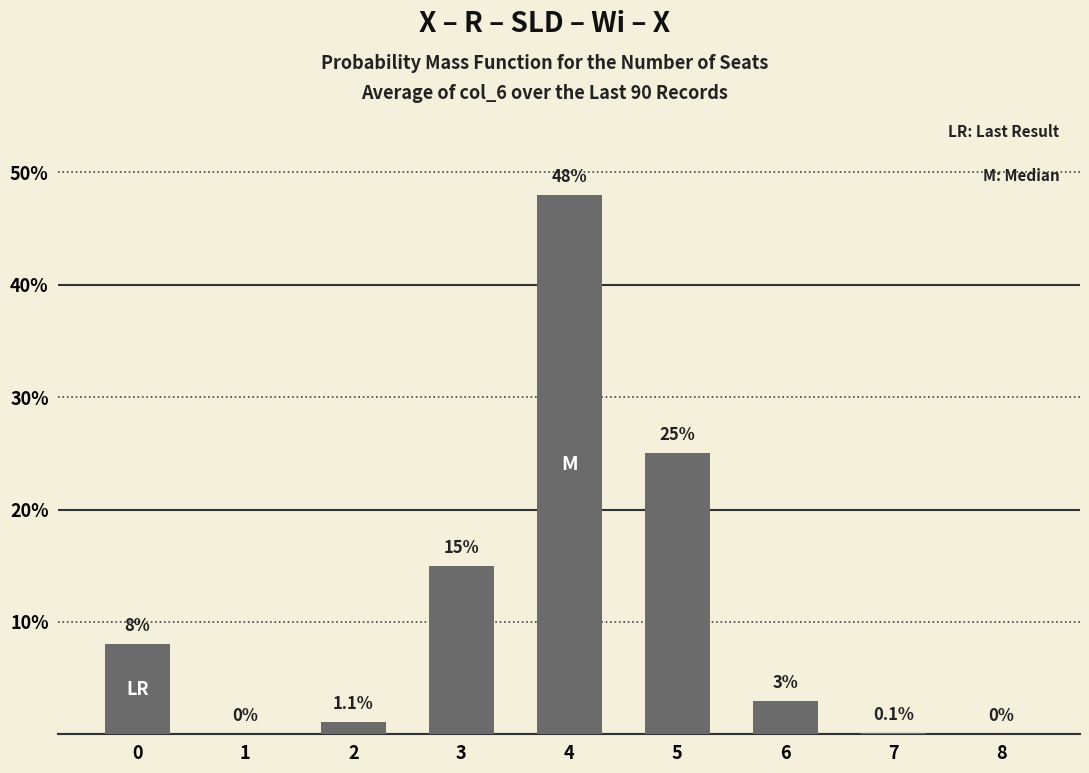

Reading left to right, extract all data points from this chart.

8.0	0.0	1.1	15.0	48.0	25.0	3.0	0.1	0.0